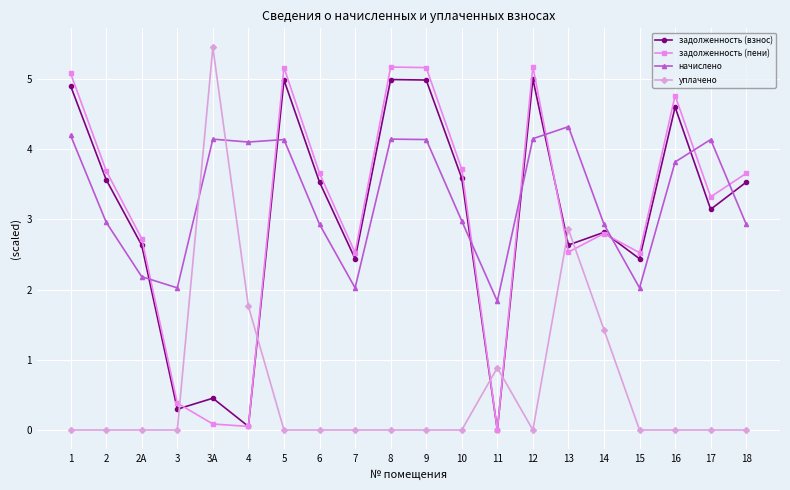

At which label does начислено reach its minimum?

11